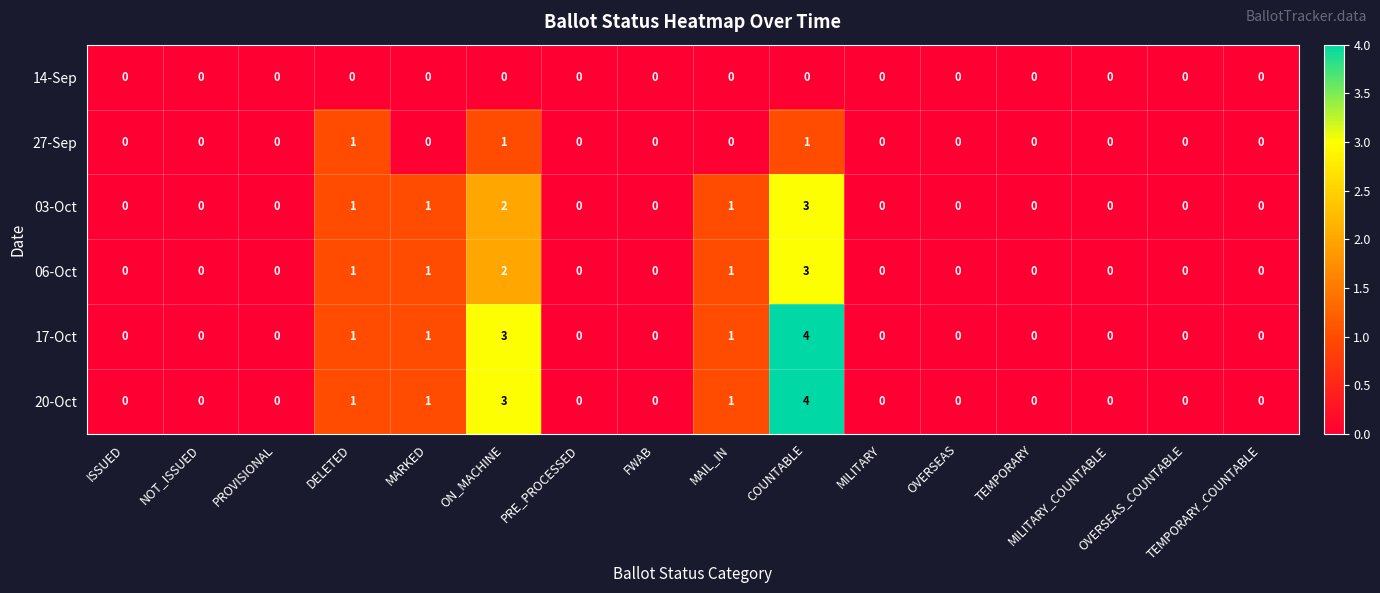

What is the maximum value shown in the chart?

4